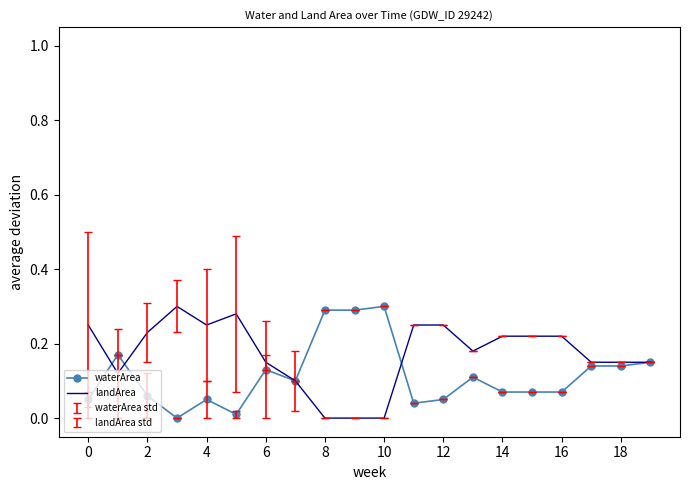

What is the difference between the maximum and minimum values in the landArea series?

0.3